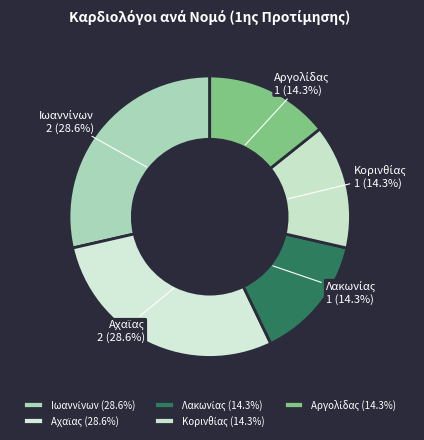

Does any single category account for the majority?

No